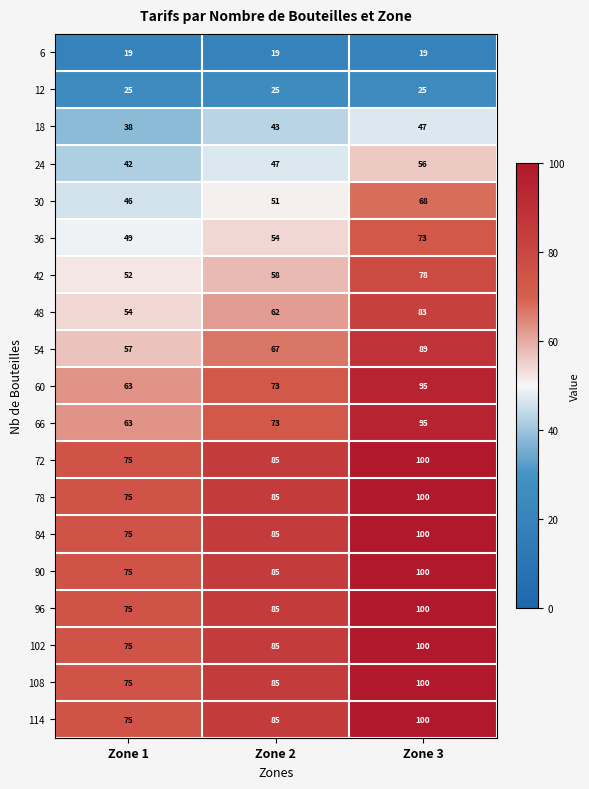

At which category is the sum across all series the highest?

Zone 3